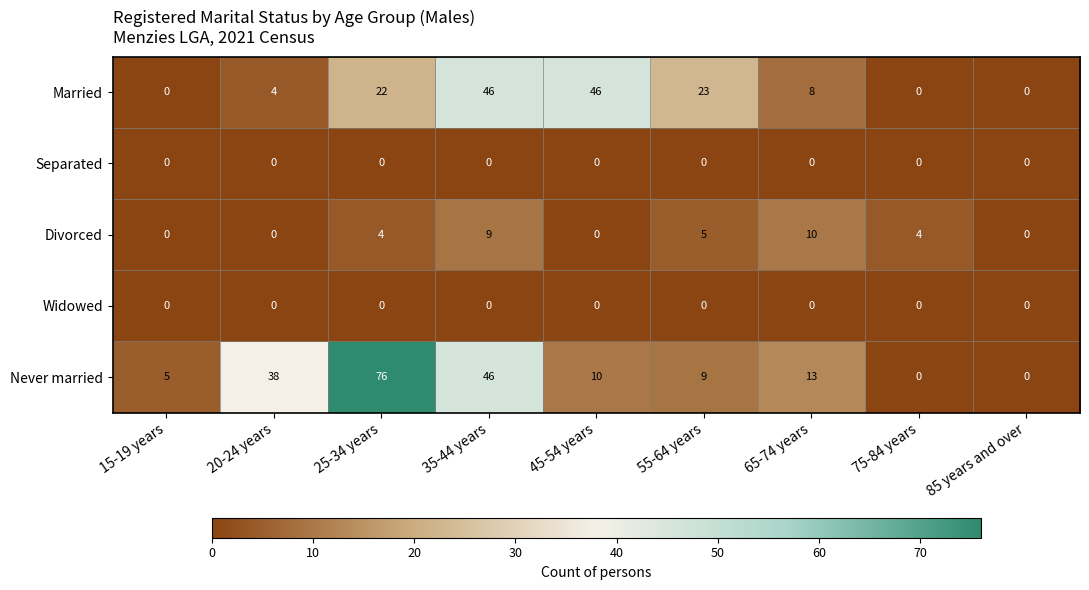

What is the difference between the maximum and minimum values in the Divorced series?

10